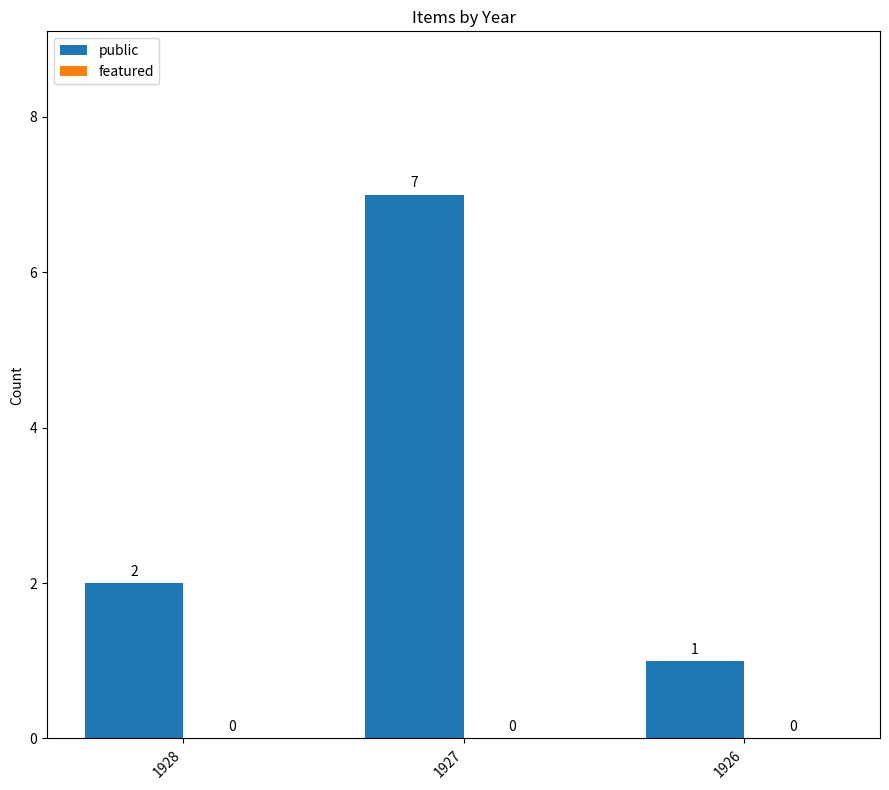

List the labels in order of value, smallest first.

1926, 1928, 1927